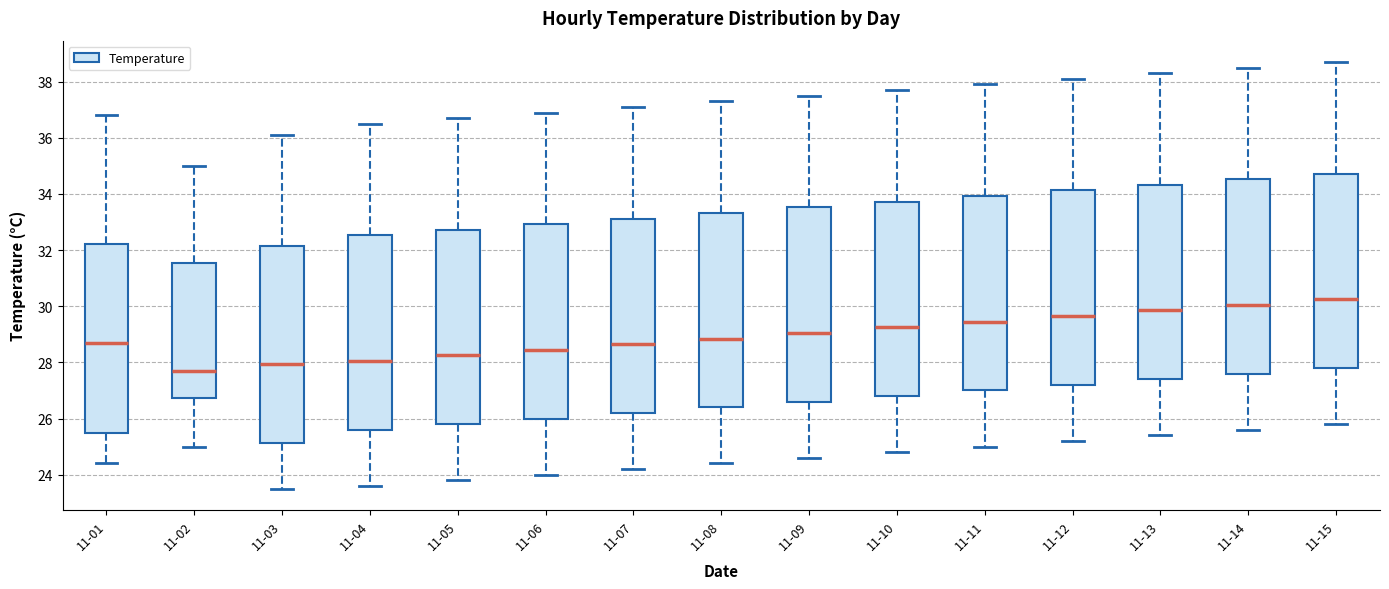

Where does the median line of the box for 11-04 sit on the y-axis? The values are not printed on the chart, so give them approximately, as read against the axis.

28.0